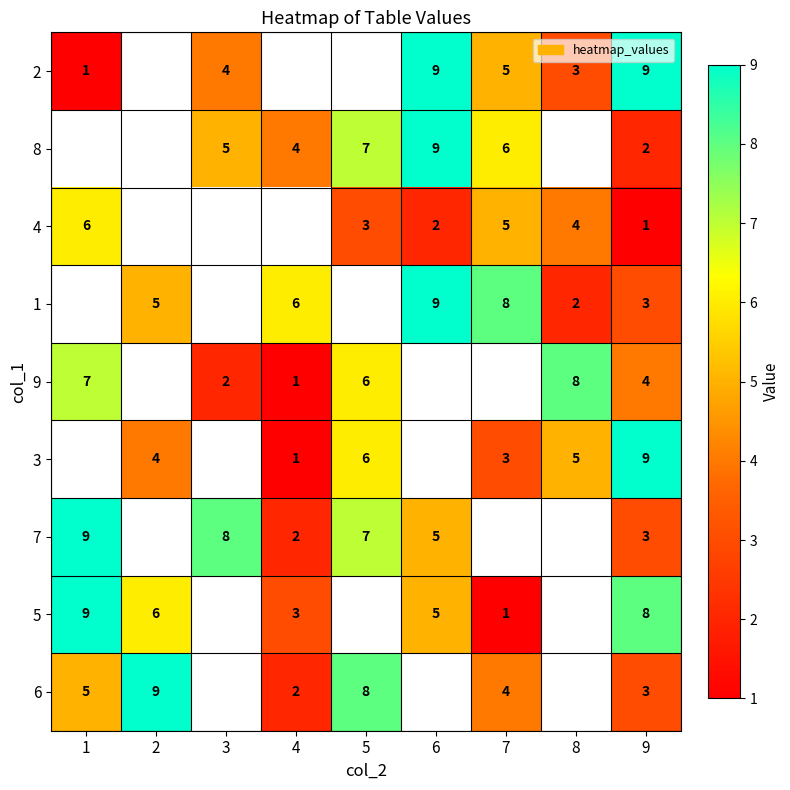

At how many categories does at least one series exceed 5?

9